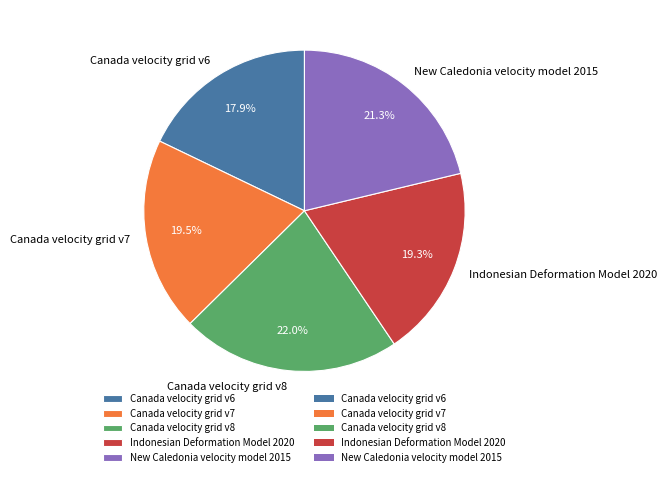

To the nearest percent, what portion does Indonesian Deformation Model 2020 represent?

19%